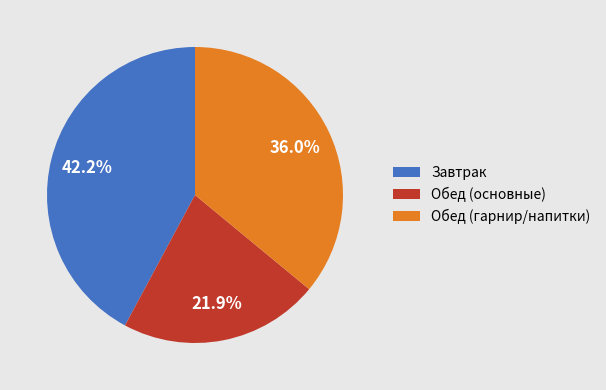

Which has a higher value, Завтрак or Обед (гарнир/напитки)?

Завтрак